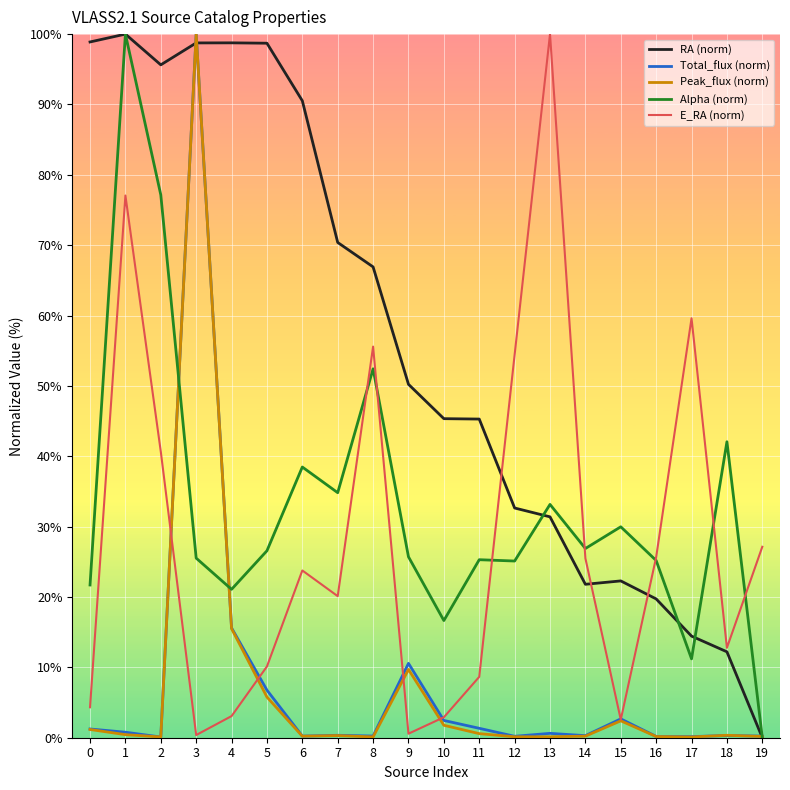

Count the number of data series in this chart.

5